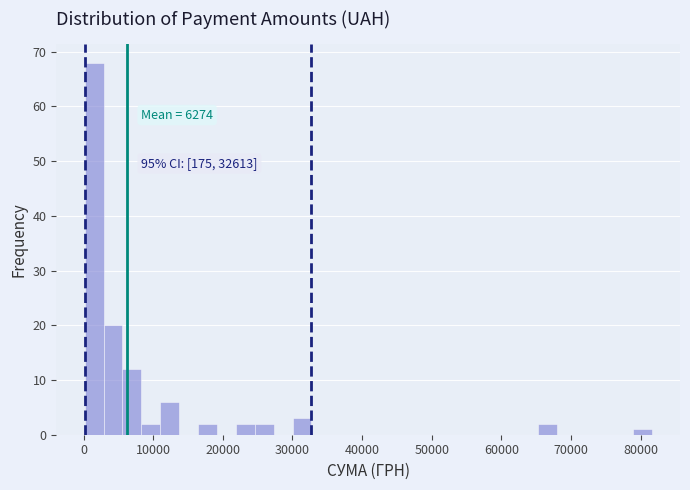

Around what value on the x-axis is the tallest bar? Give the approximate position of its centre, as read against the axis.

2000